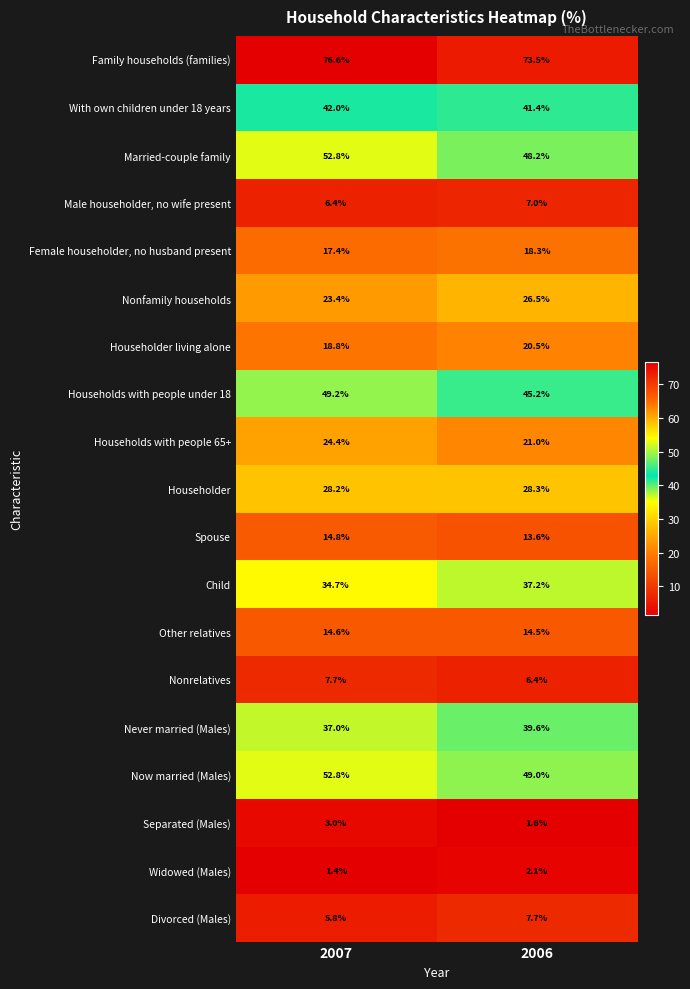

At which label is Divorced (Males) closest to 6?

2007